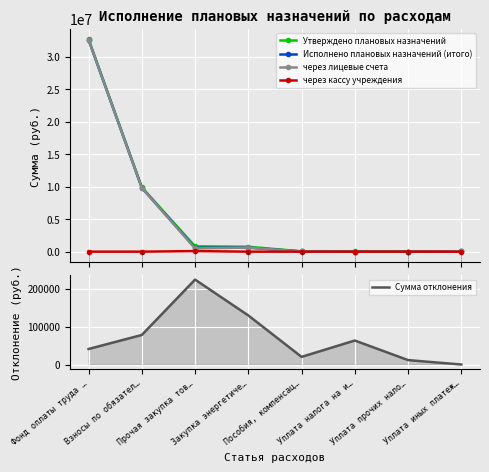

How many interior local peaks does the Исполнено плановых назначений (итого) series have?

1